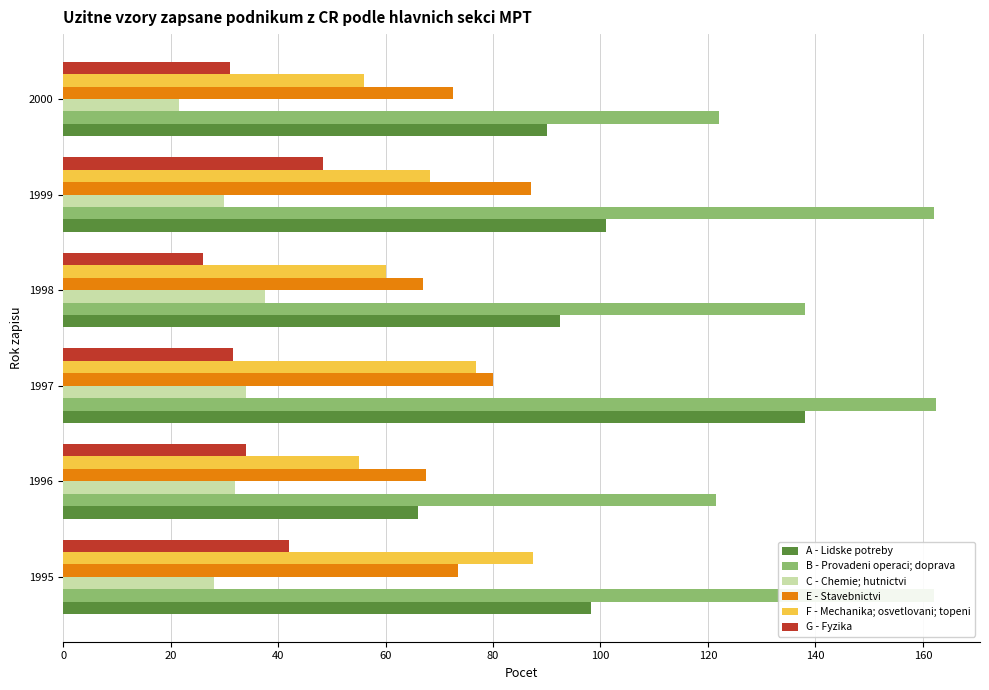

At which category is the sum across all series the highest?

1997